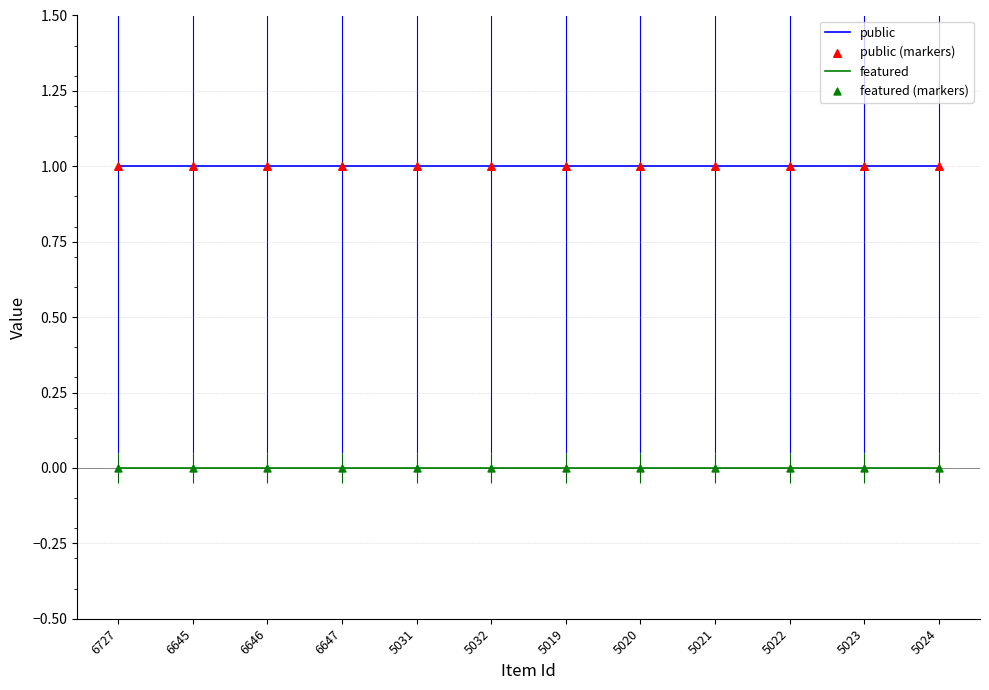

Which series has the largest total across all categories?

public